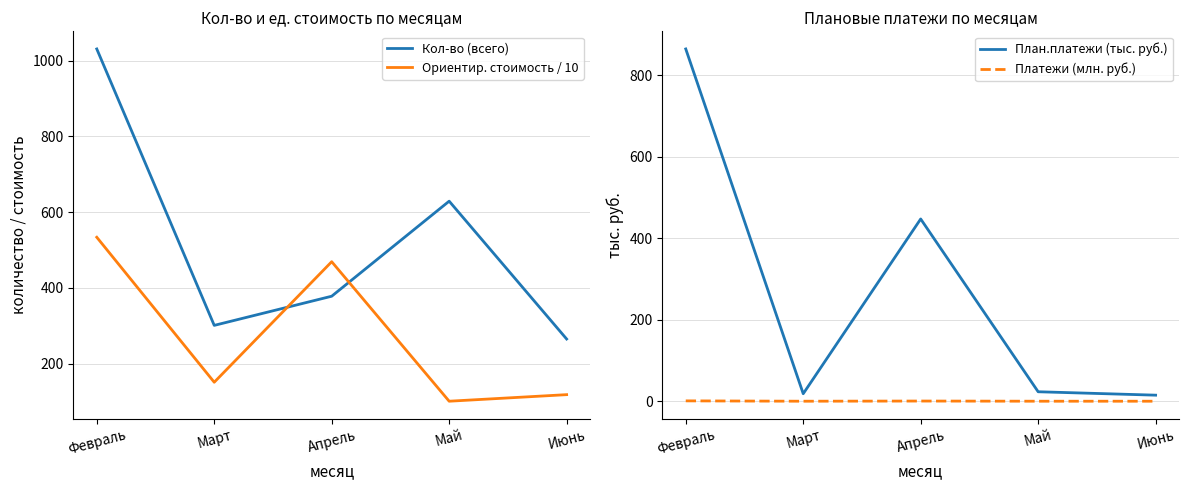

How many data points does each series have?

5